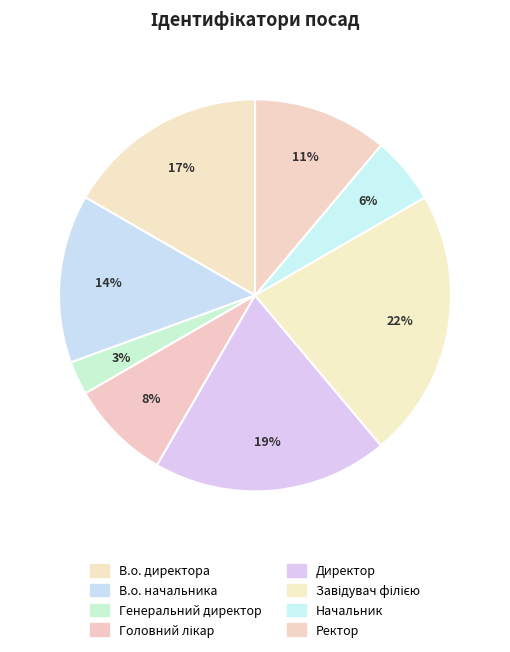

Between Головний лікар and Ректор, which is larger?

Ректор